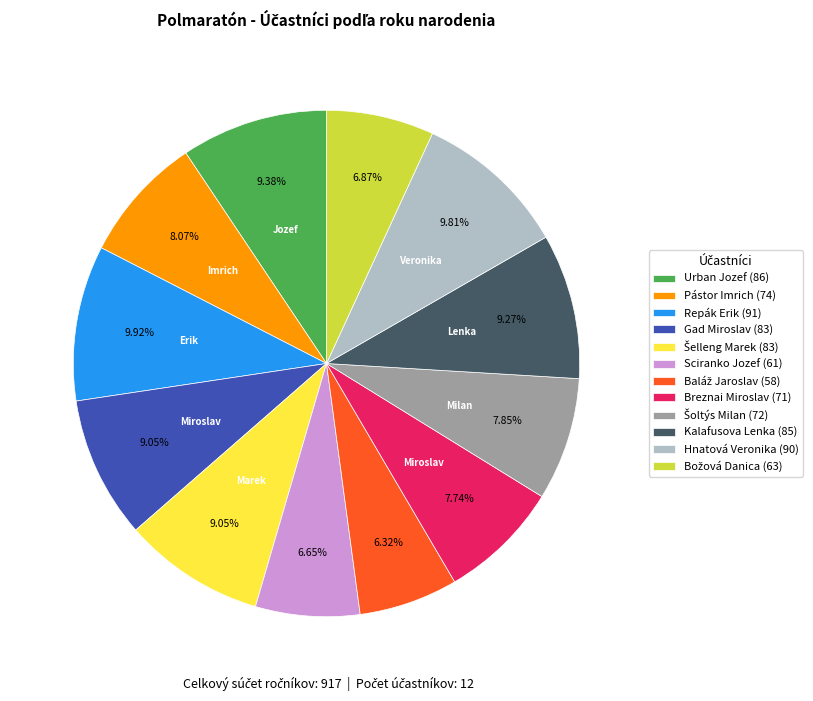

Count the number of slices in the pie.

12